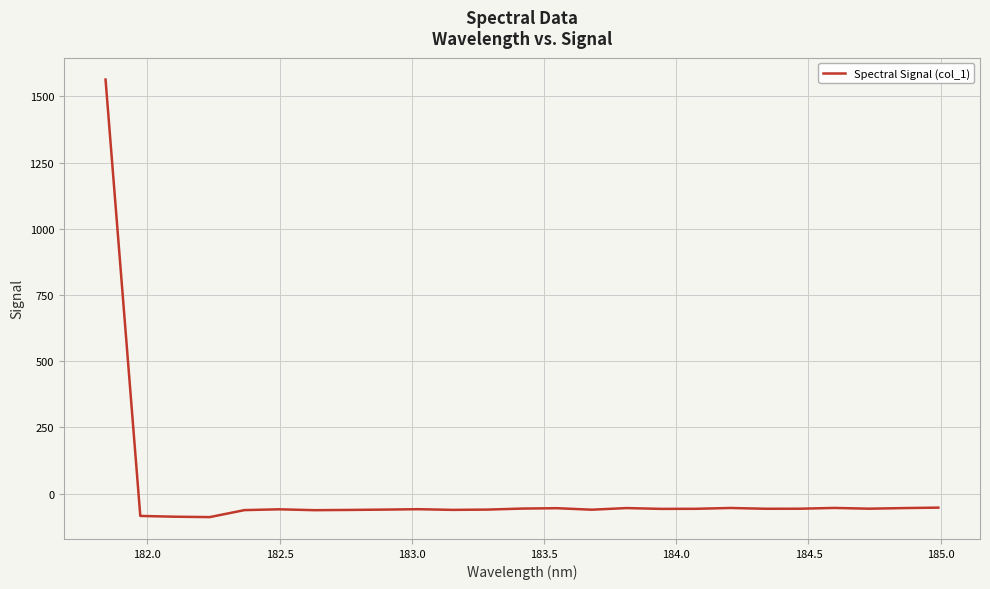

What is the greatest value displayed?

1563.6